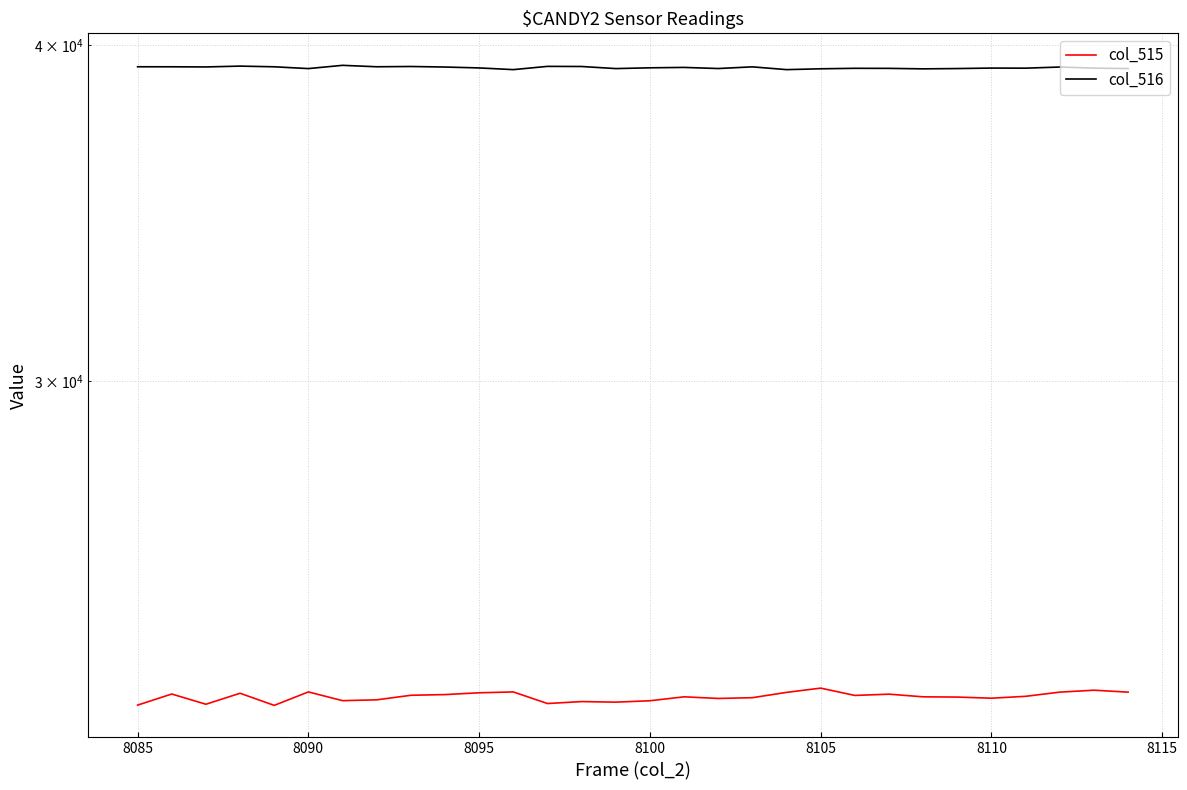

What are all the series names shown in the legend?

col_515, col_516